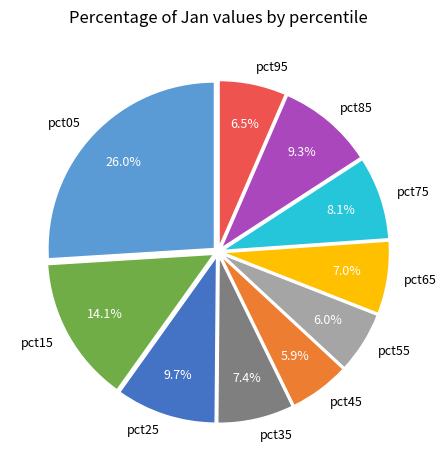

Is it true that pct35 is 16% of the pie?

False